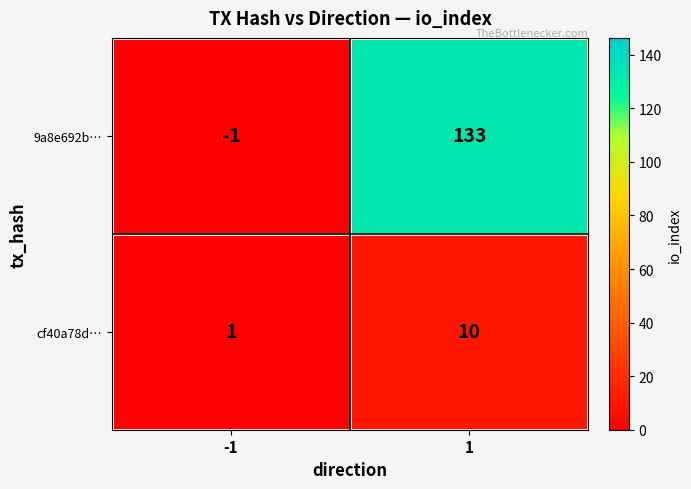

List the series in order of their peak value, lowest first.

cf40a78d…, 9a8e692b…